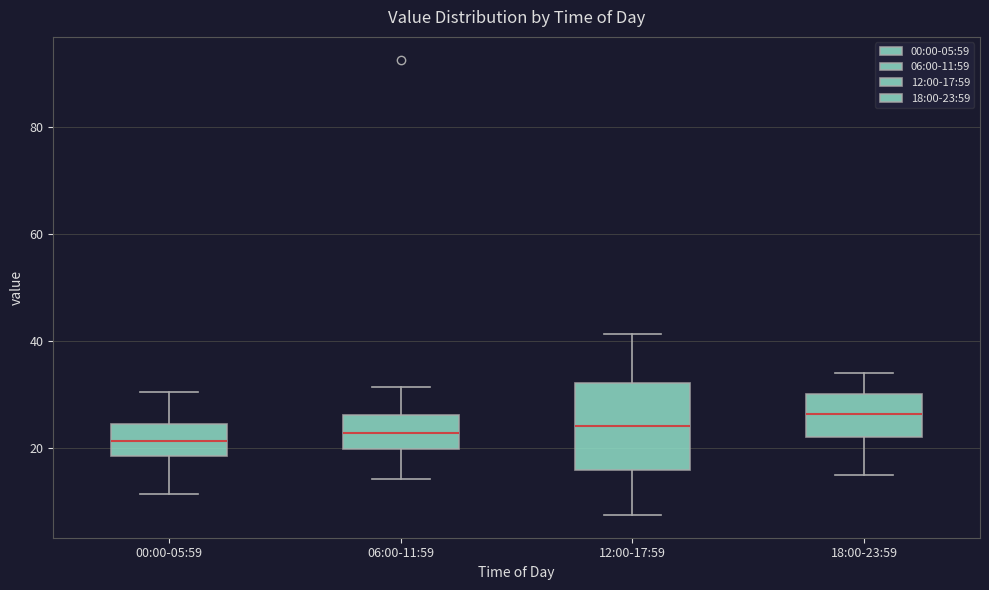

Comparing the boxes themselves (not the whiskers), which one is the tallest?

12:00-17:59